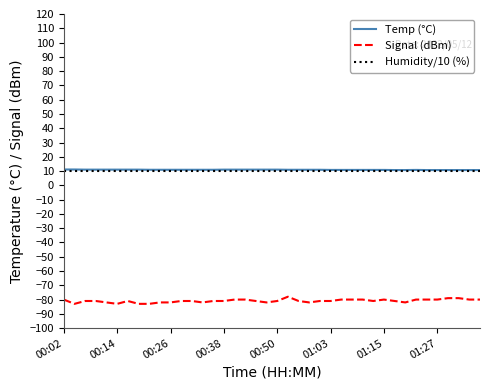

What is the minimum value for Humidity/10 (%)?

10.0